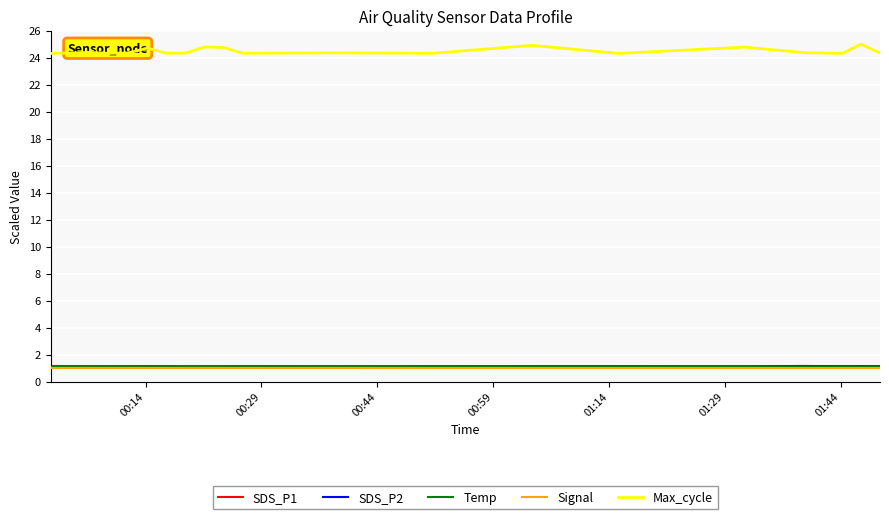

Count the Temp values in the range 1 to 2.

20